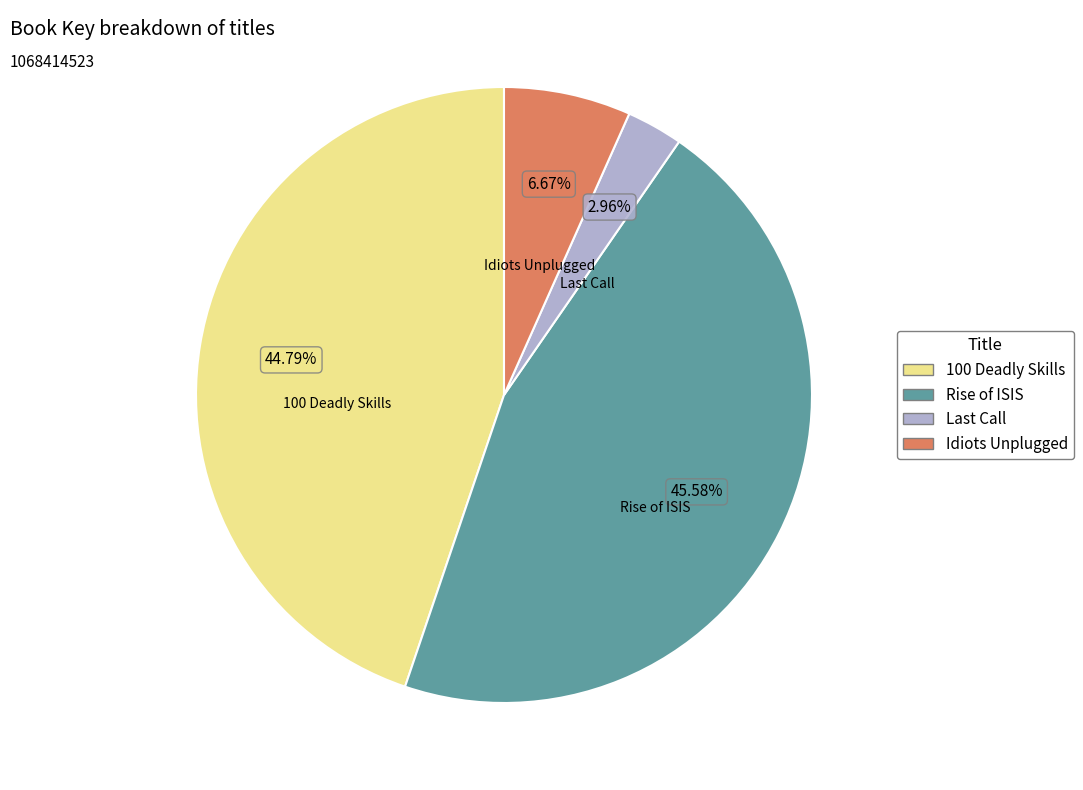

To the nearest percent, what is the combined percentage of Rise of ISIS and 100 Deadly Skills?

90%